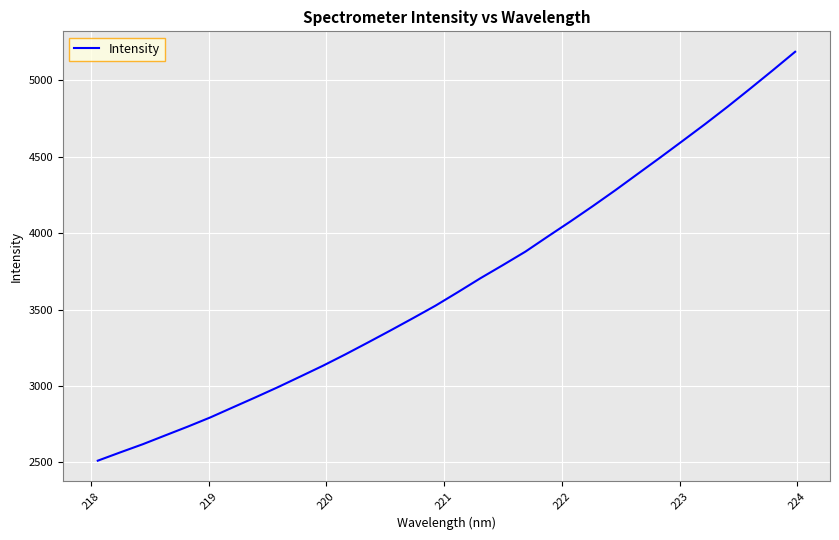

What is the minimum value shown in the chart?

2509.9